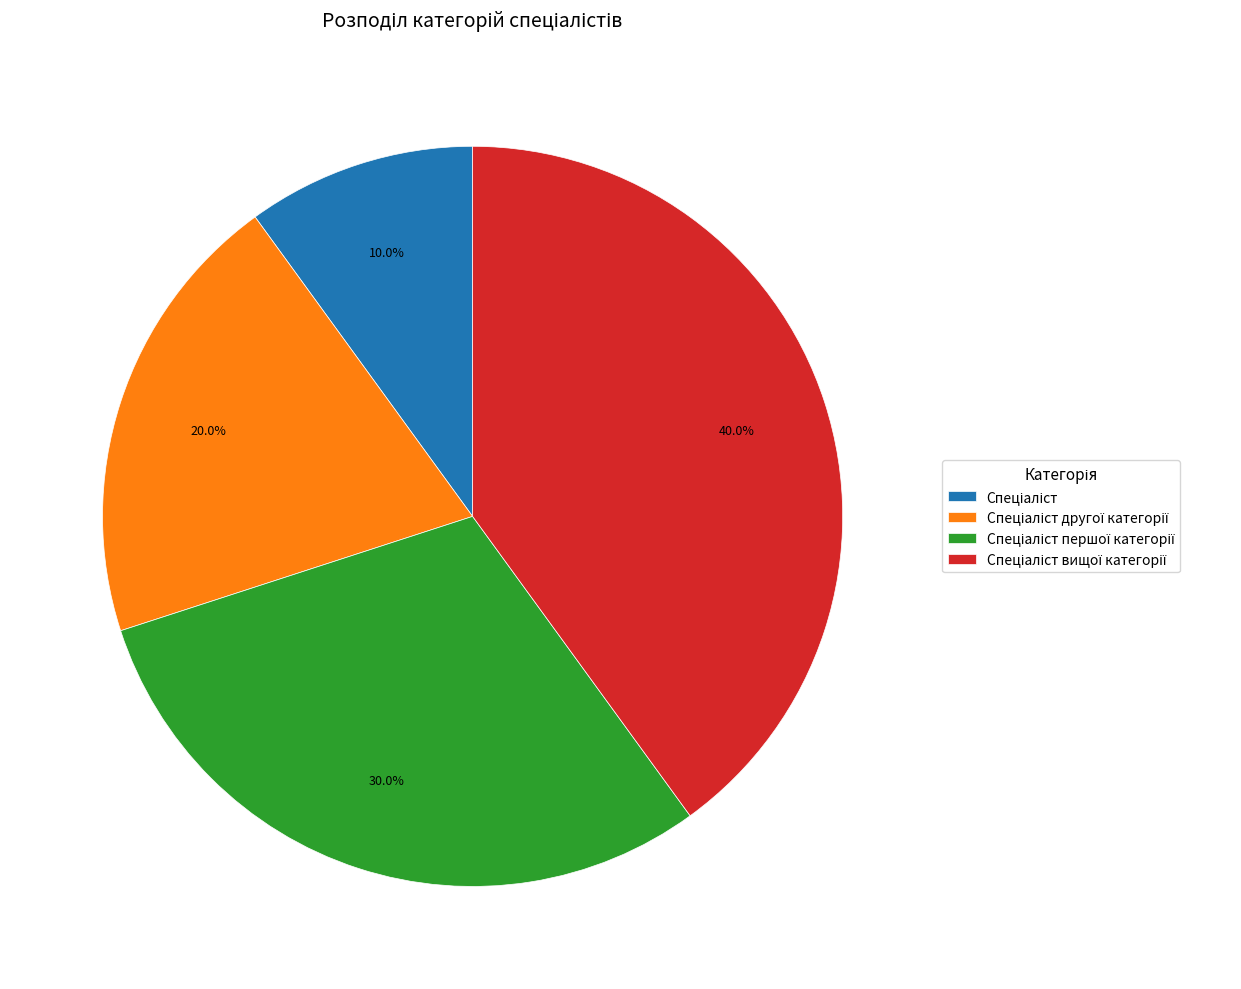

Is there any slice that represents more than half of the pie?

No